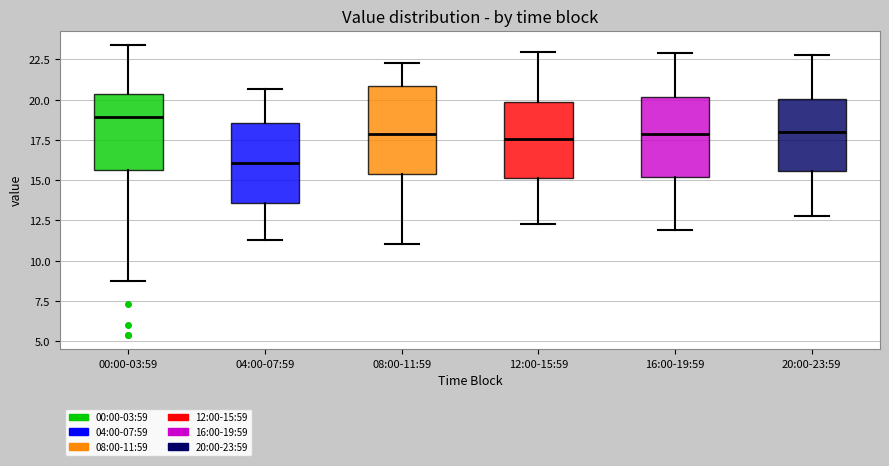

Reading left to right, read every box against the y-axis: the position of its median line, the range the box covers, and the ends of its whiskers. The values are not printed on the chart, so give them approximately, as read against the axis.

00:00-03:59: median 19.0, box 15.5 to 20.5, whiskers 9.0 to 23.5
04:00-07:59: median 16.0, box 13.5 to 18.5, whiskers 11.5 to 20.5
08:00-11:59: median 18.0, box 15.5 to 21.0, whiskers 11.0 to 22.5
12:00-15:59: median 17.5, box 15.0 to 20.0, whiskers 12.5 to 23.0
16:00-19:59: median 18.0, box 15.0 to 20.0, whiskers 12.0 to 23.0
20:00-23:59: median 18.0, box 15.5 to 20.0, whiskers 13.0 to 23.0